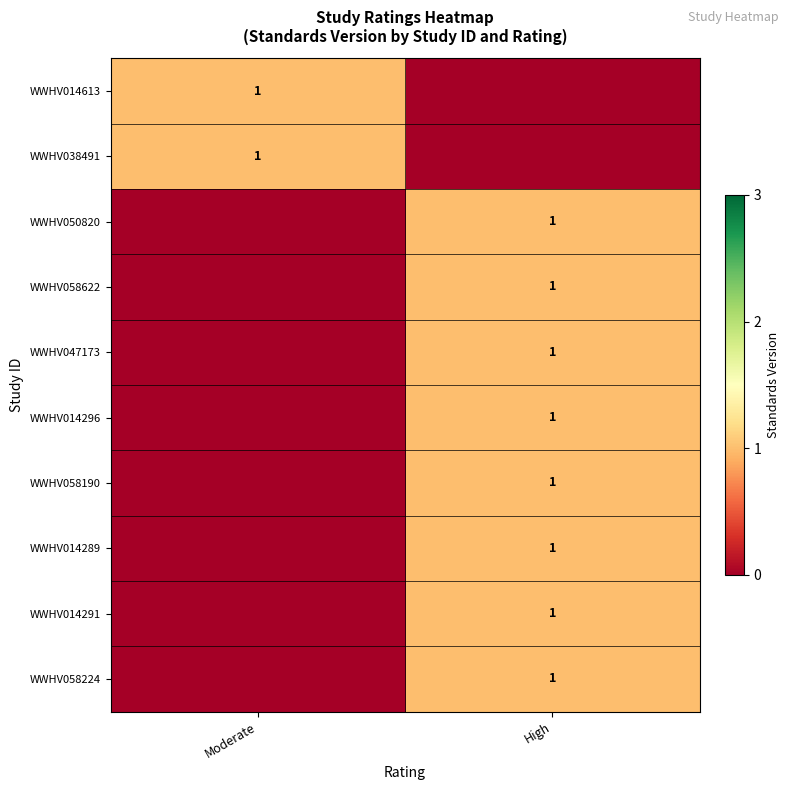

Is it true that WWHV038491 equals 1 at Moderate?

True